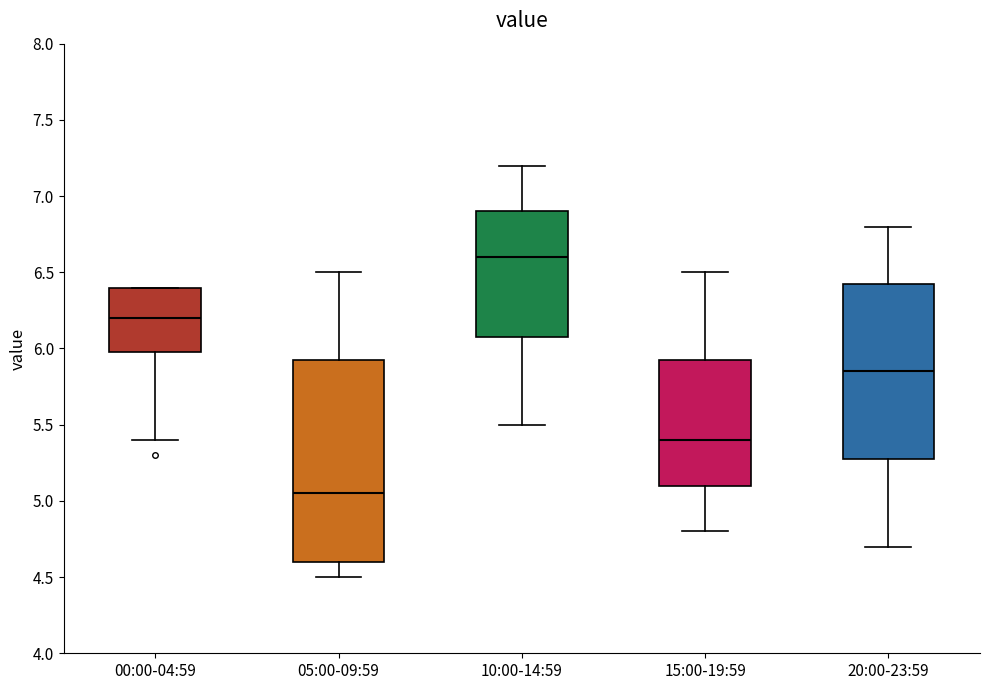

Which box's median line is the highest?

10:00-14:59